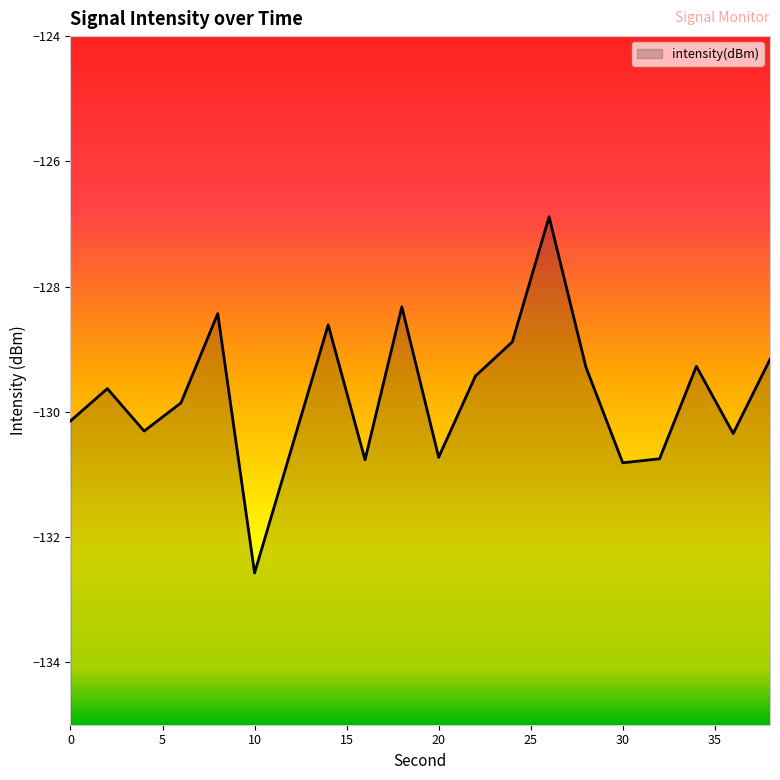

Where is the first local minimum?

4